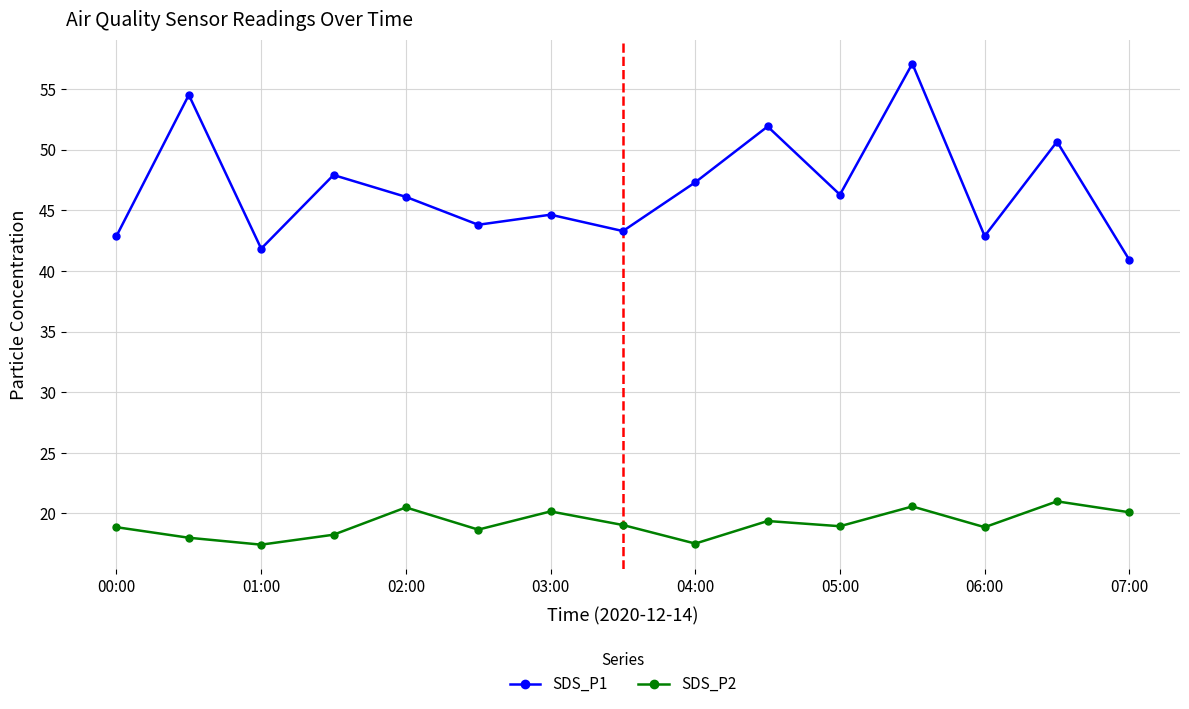

True or false: SDS_P1 and SDS_P2 cross at least once.

False